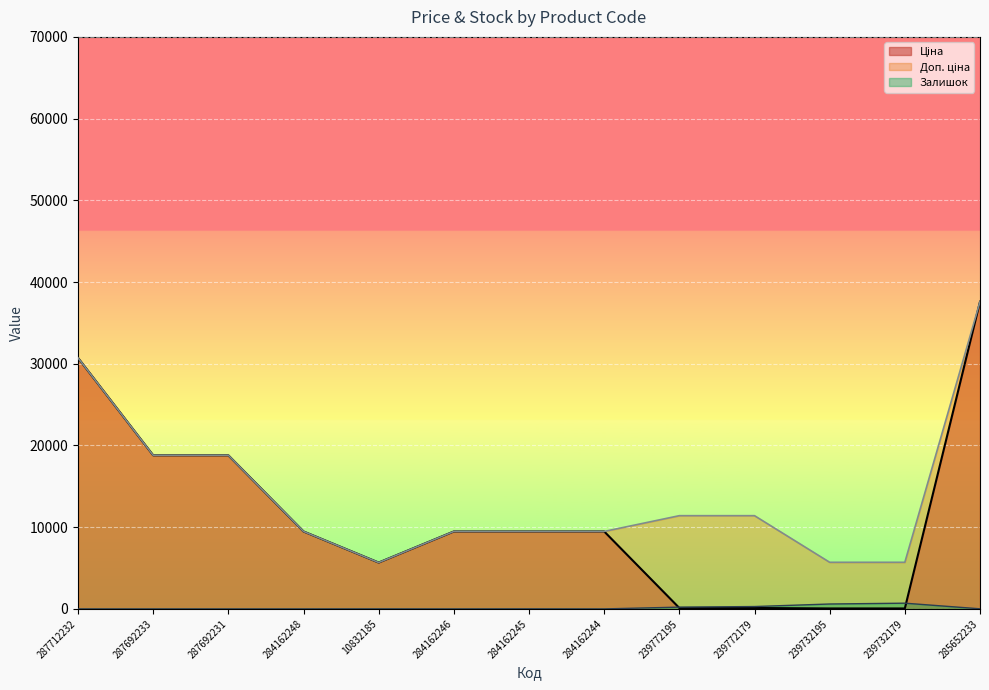

The value of Залишок at 239772195 is 218.0. True or false?

True